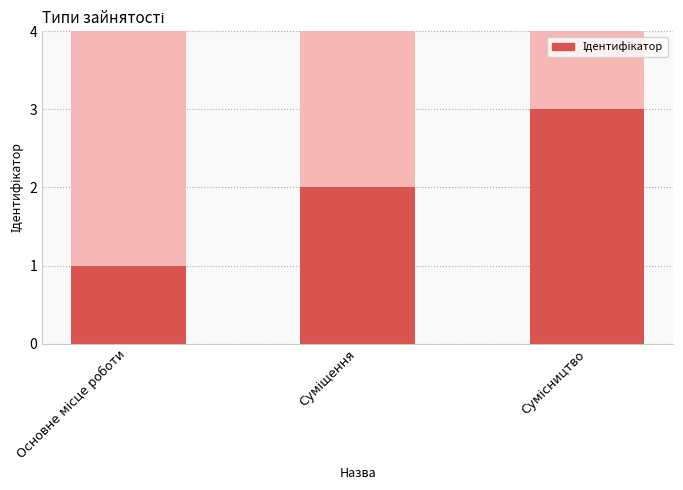

What is the label of the 2nd bar from the right?

Суміщення